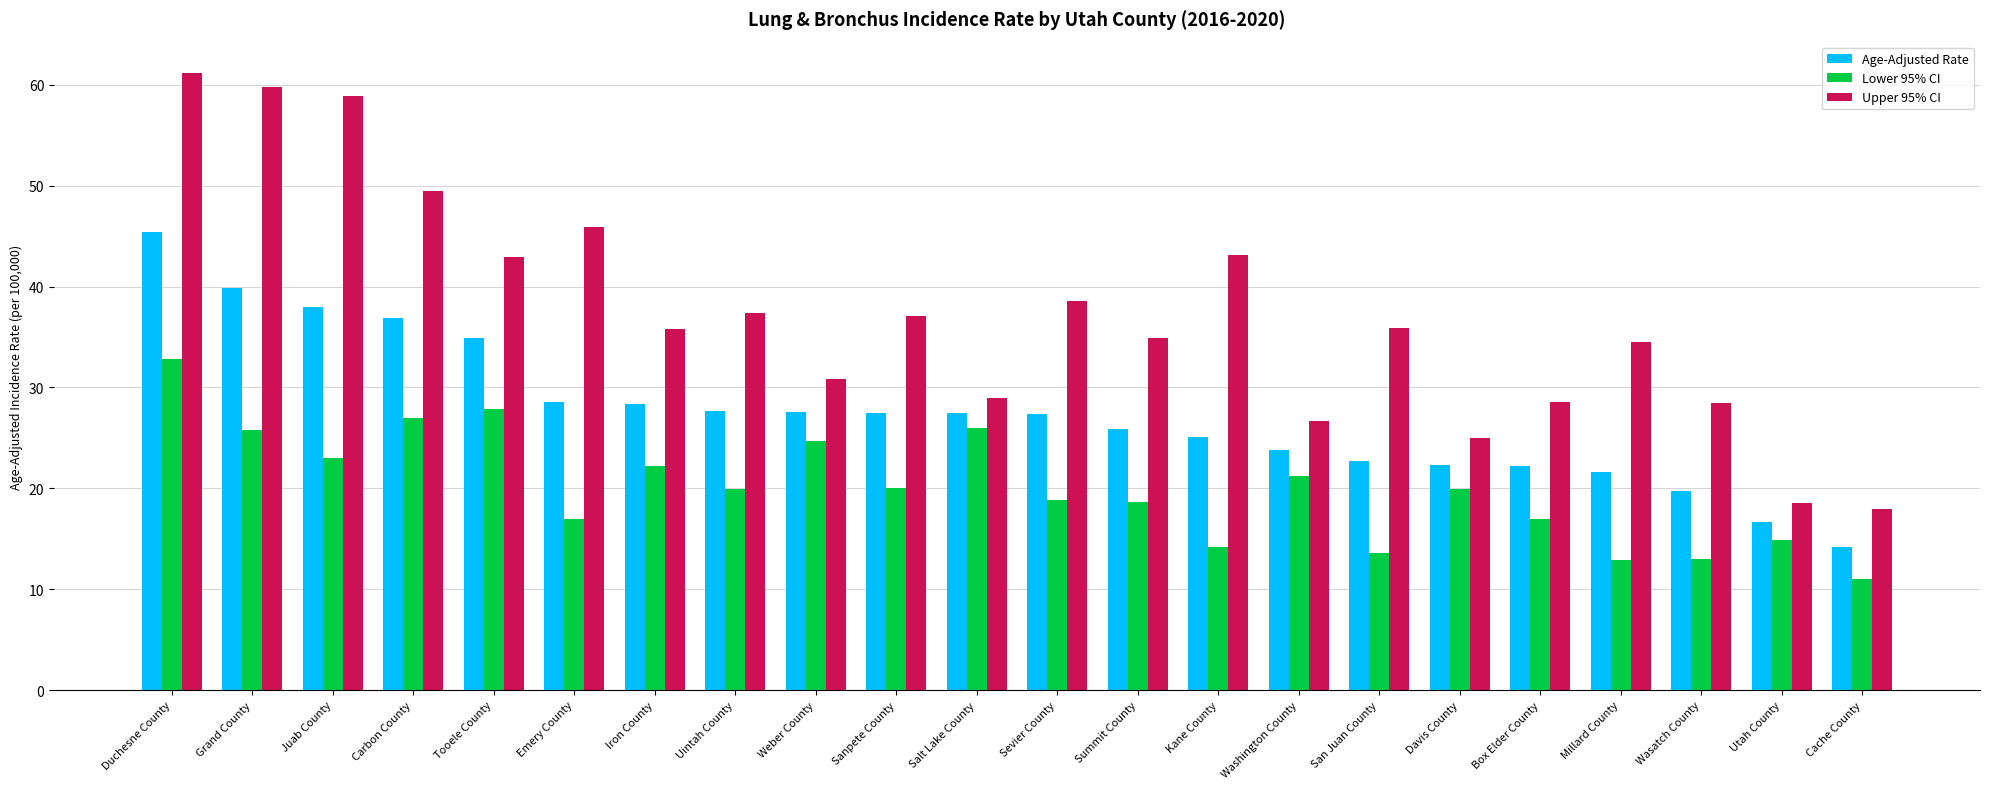

Between Tooele County and Iron County, which series saw the biggest shift?

Upper 95% CI